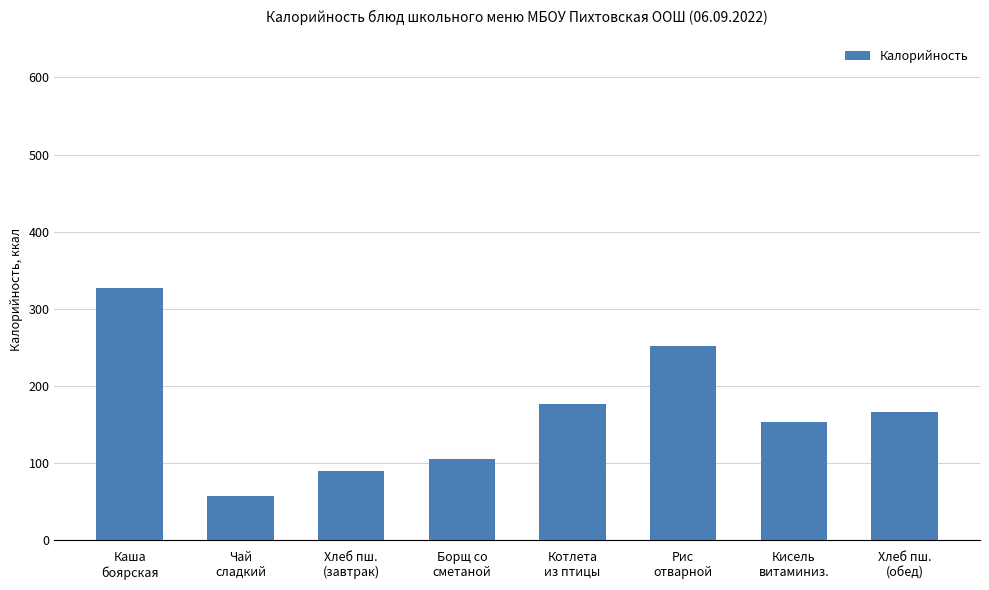

Reading left to right, extract all data points from this chart.

327	57	90	105	176	252	153	166